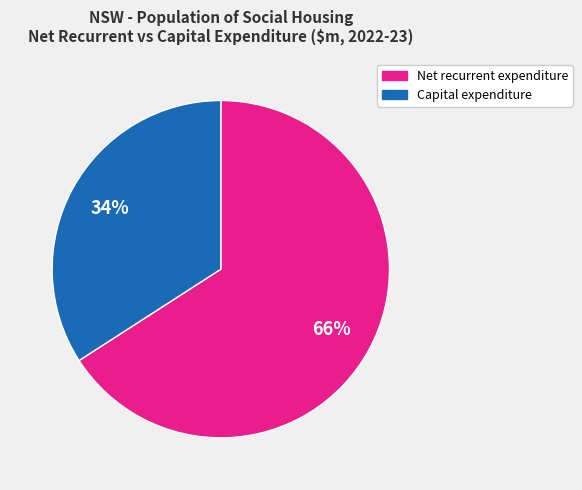

Approximately how many times larger is the value at Net recurrent expenditure compared to Capital expenditure?

1.9